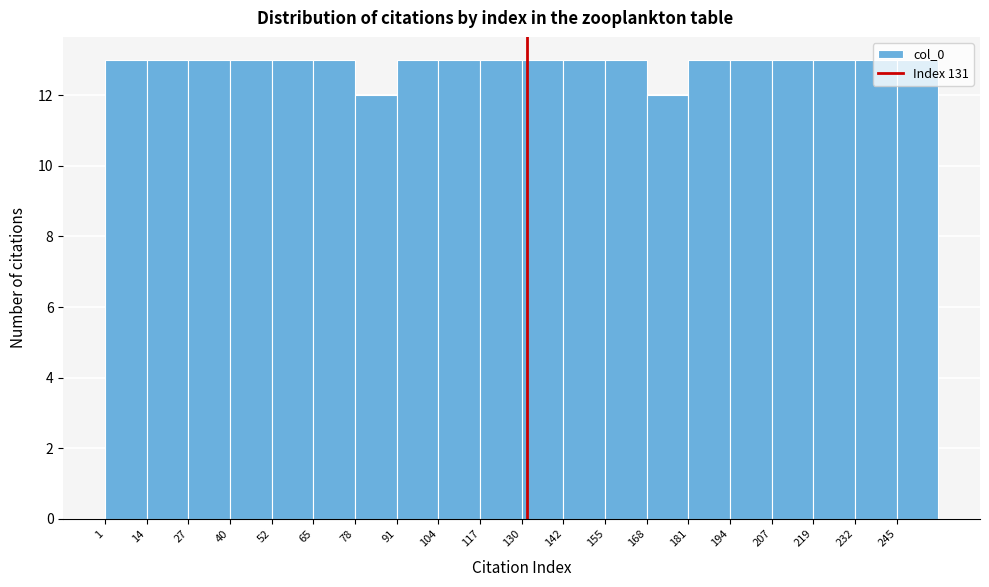

Reading left to right, list every bar in this chart as the range it spans on the x-axis followed by its height. Neither the bar edges nor the heights are printed on the chart, so give them approximately, as read against the axes.

2 to 14: 13
14 to 26: 13
26 to 40: 13
40 to 52: 13
52 to 66: 13
66 to 78: 13
78 to 90: 12
90 to 104: 13
104 to 116: 13
116 to 130: 13
130 to 142: 13
142 to 156: 13
156 to 168: 13
168 to 180: 12
180 to 194: 13
194 to 206: 13
206 to 220: 13
220 to 232: 13
232 to 246: 13
246 to 258: 13